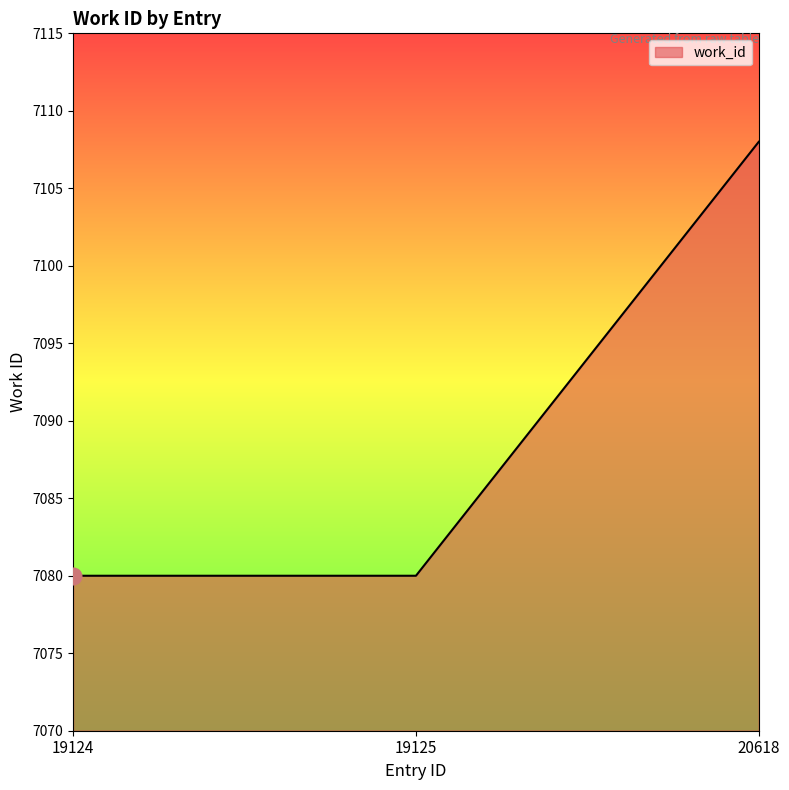

Is it true that the value at 20618 is 7108?

True